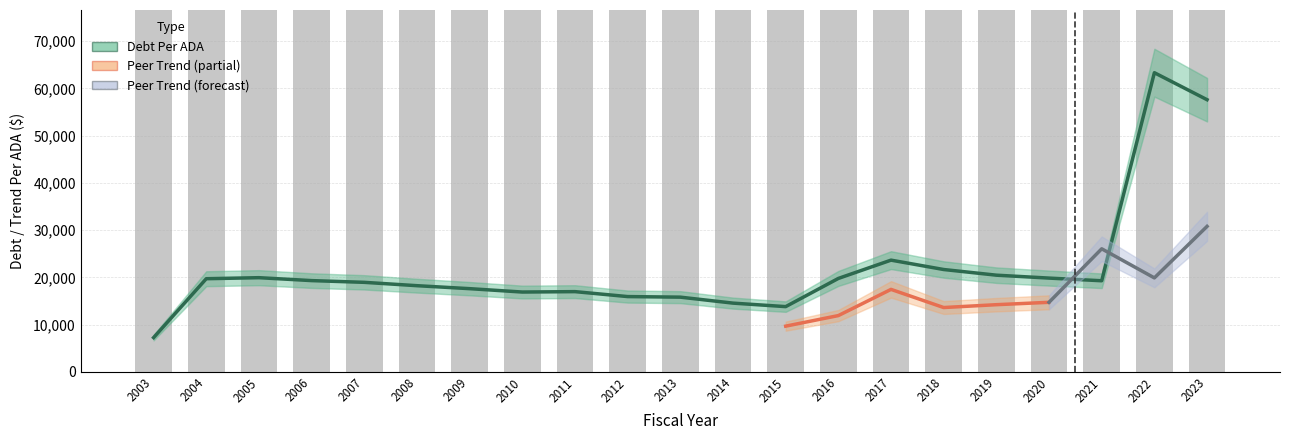

What is the value of the 11th bar from the left?

15814.8